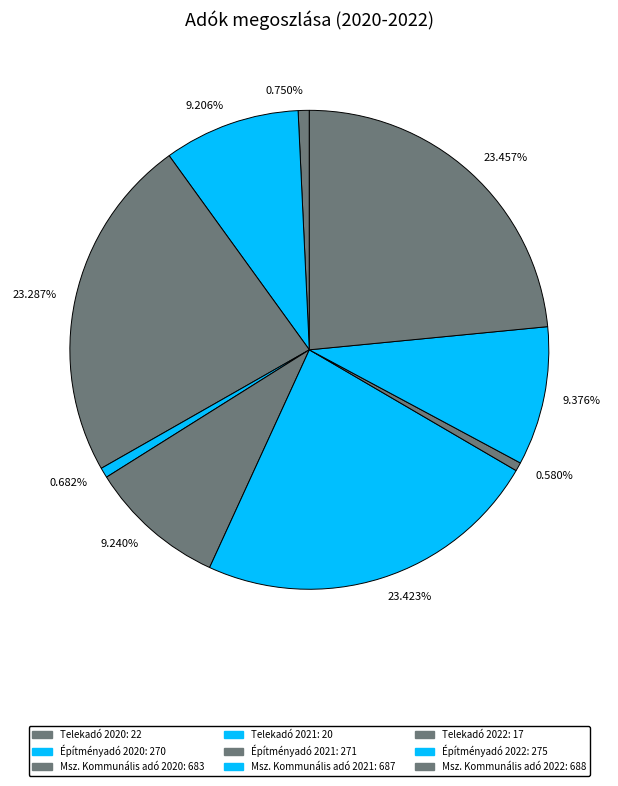

Is the sum of 23.457% and 23.287% greater than half?

No